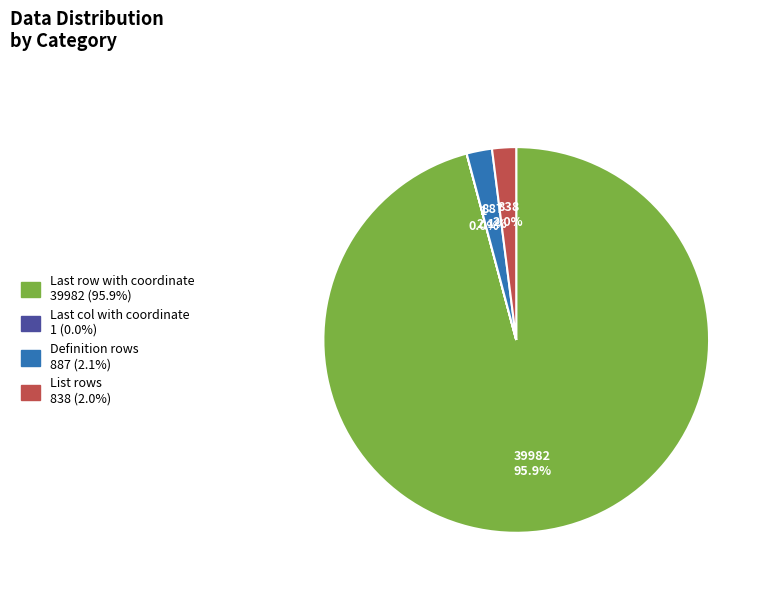

What percentage is the List rows slice, to the nearest percent?

2%